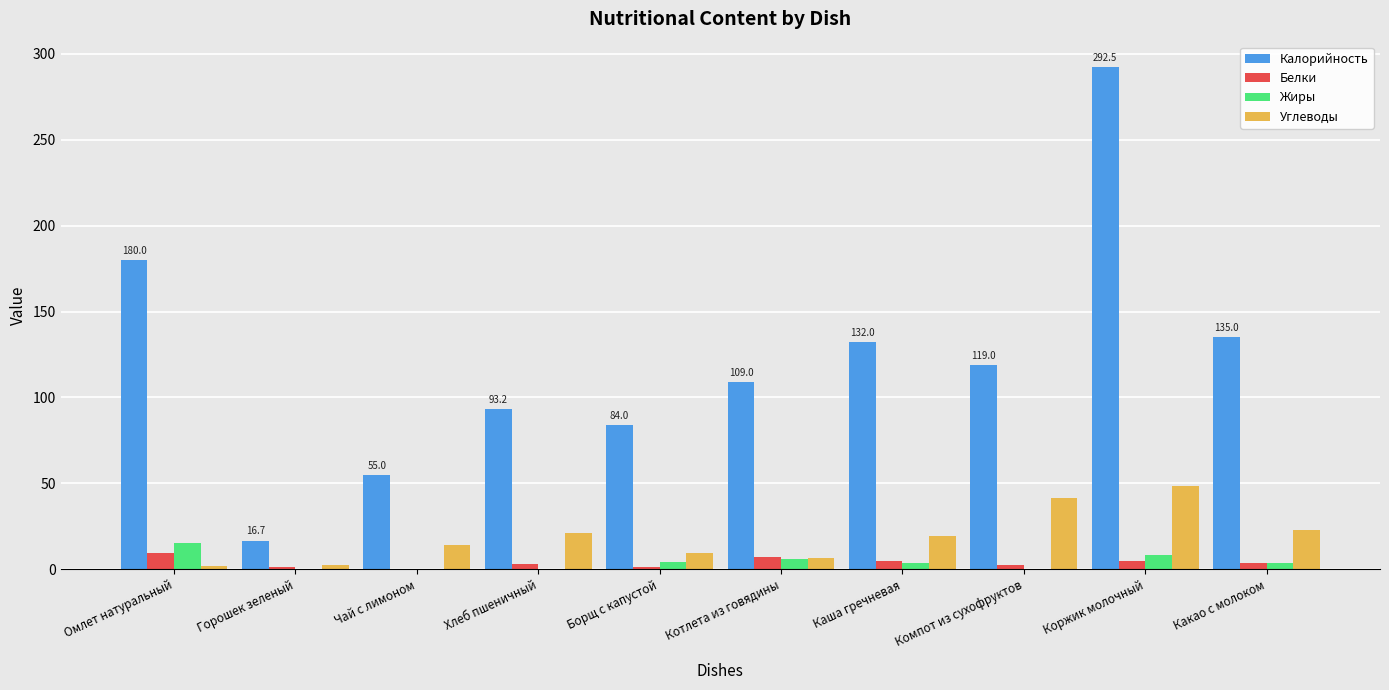

What value does the Углеводы series have at Каша гречневая?

19.1